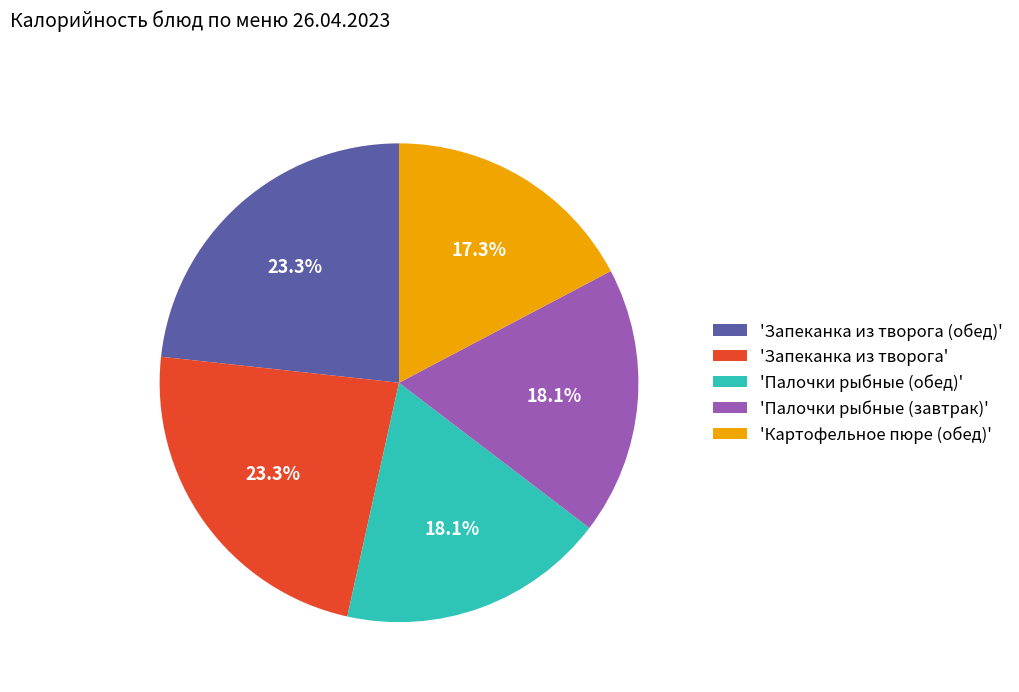

Do 'Картофельное пюре (обед)' and 'Запеканка из творога' together represent more than half of the pie?

No